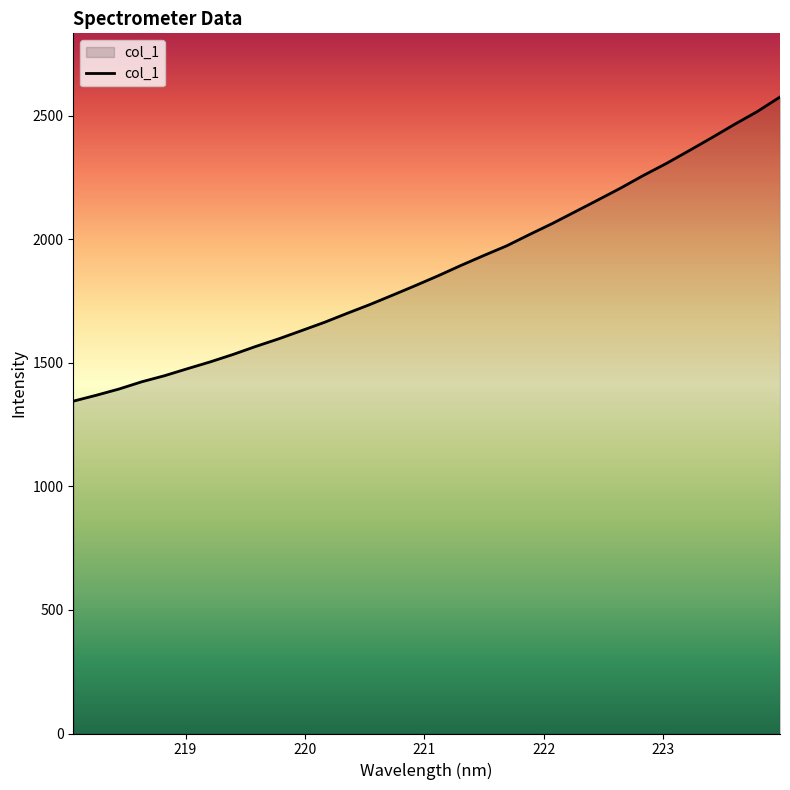

What is the minimum value shown in the chart?

1344.6